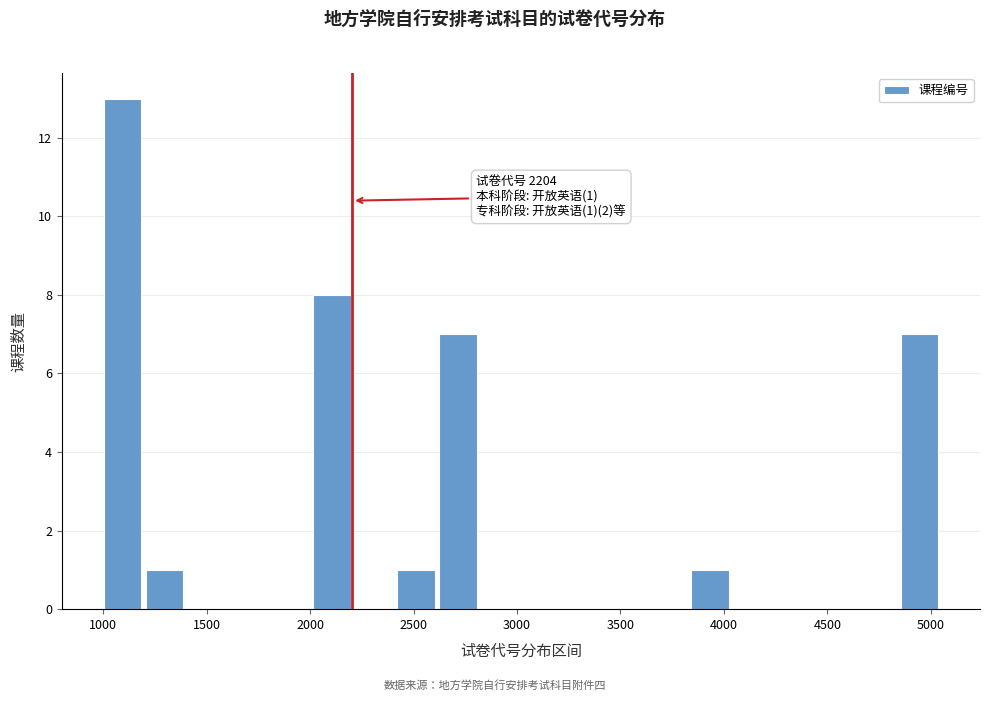

Over which range of the x-axis is the bar tallest?

1000 to 1200